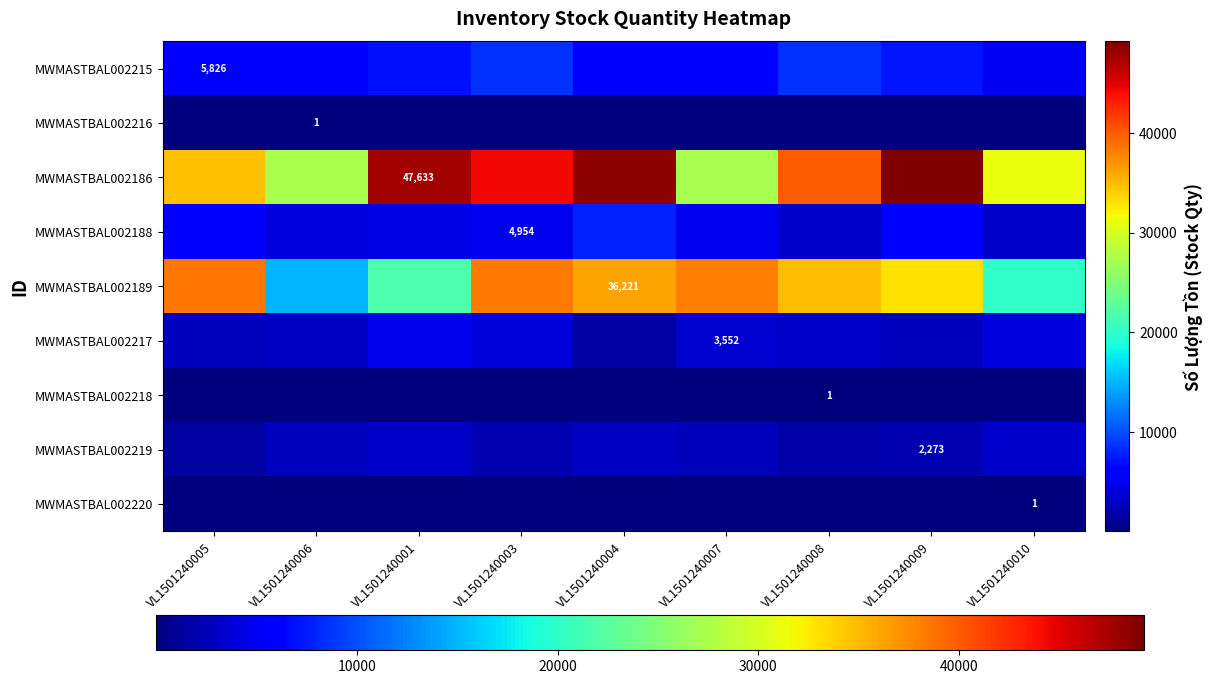

Which series has the largest total across all categories?

MWMASTBAL002186